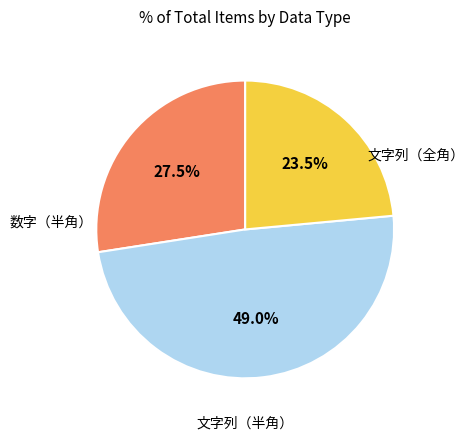

Is there any slice that represents more than half of the pie?

No